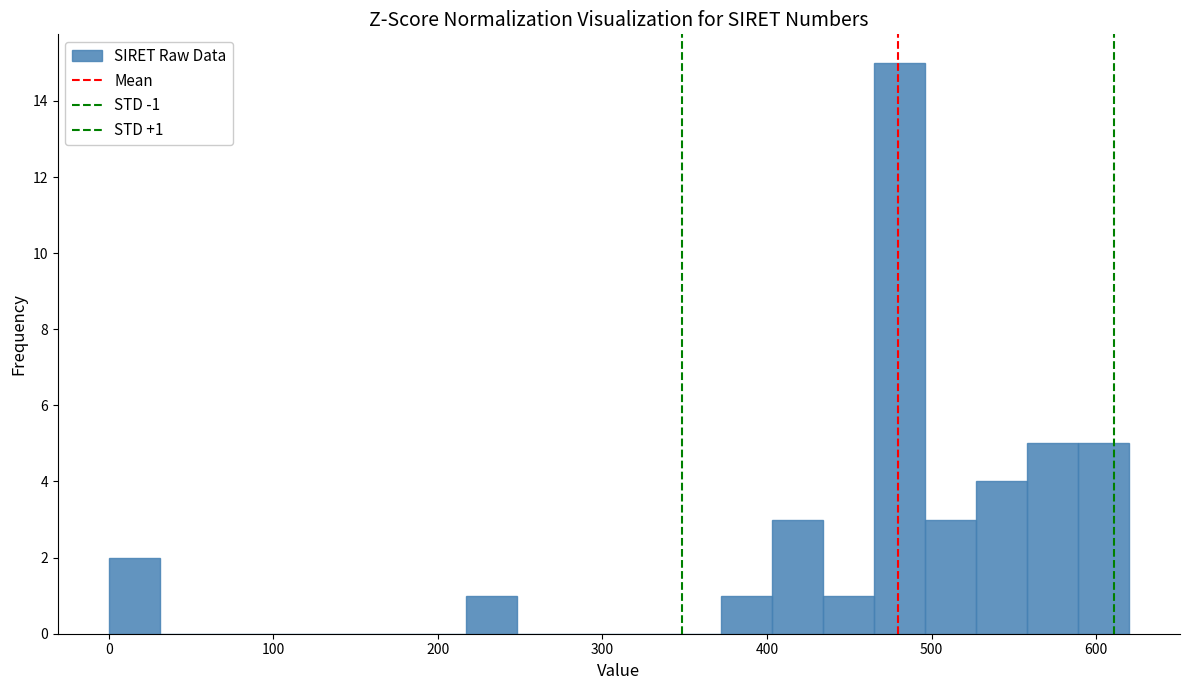

Read against the x-axis, roughly where is the centre of the tallest bar?

480